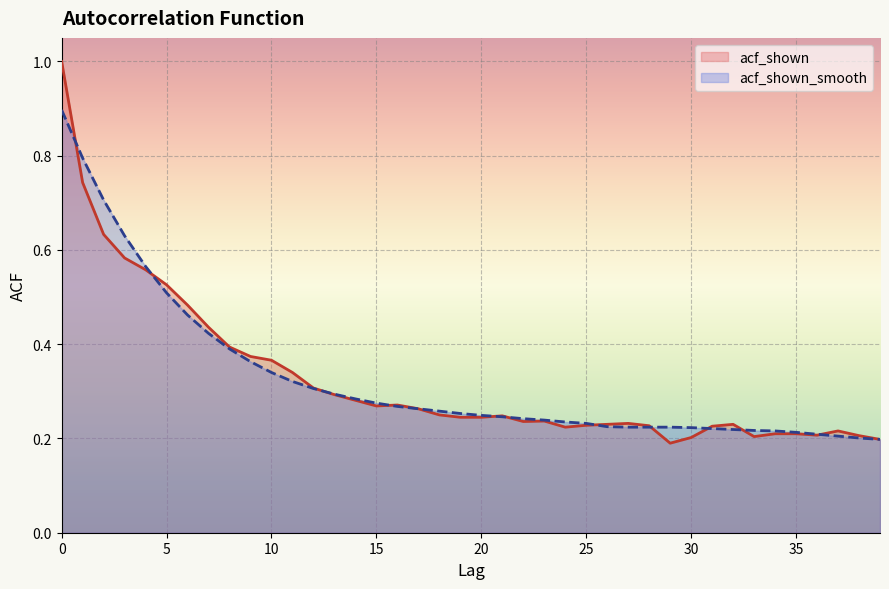

Reading left to right, what are all the values shown in this chart?

acf_shown: 1.0	0.7	0.6	0.6	0.6	0.5	0.5	0.4	0.4	0.4	0.4	0.3	0.3	0.3	0.3	0.3	0.3	0.3	0.2	0.2	0.2	0.2	0.2	0.2	0.2	0.2	0.2	0.2	0.2	0.2	0.2	0.2	0.2	0.2	0.2	0.2	0.2	0.2	0.2	0.2
acf_shown_smooth: 0.9	0.8	0.7	0.6	0.6	0.5	0.5	0.4	0.4	0.4	0.3	0.3	0.3	0.3	0.3	0.3	0.3	0.3	0.3	0.3	0.2	0.2	0.2	0.2	0.2	0.2	0.2	0.2	0.2	0.2	0.2	0.2	0.2	0.2	0.2	0.2	0.2	0.2	0.2	0.2